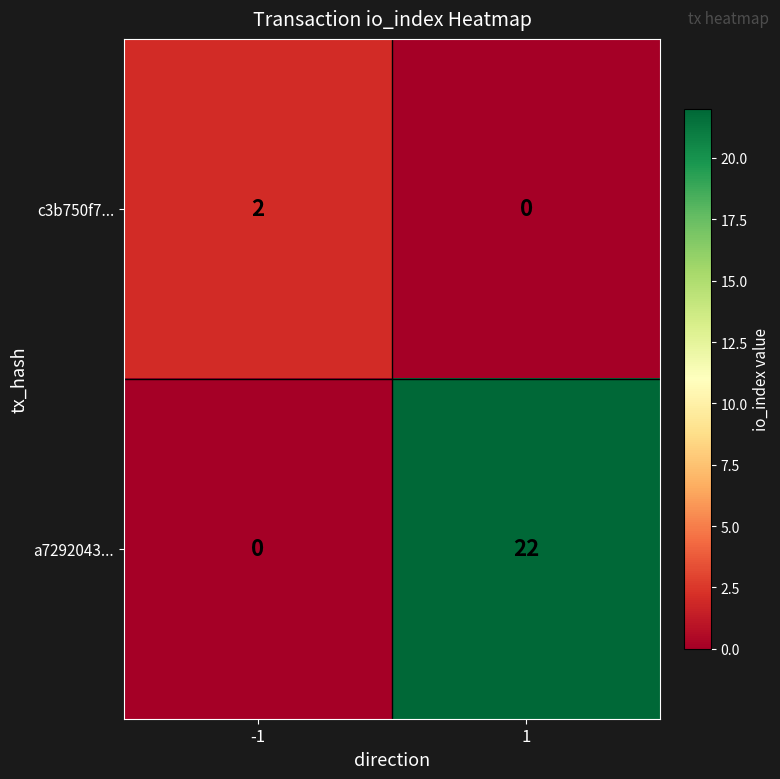

Which series has the largest range (max minus min)?

a7292043...